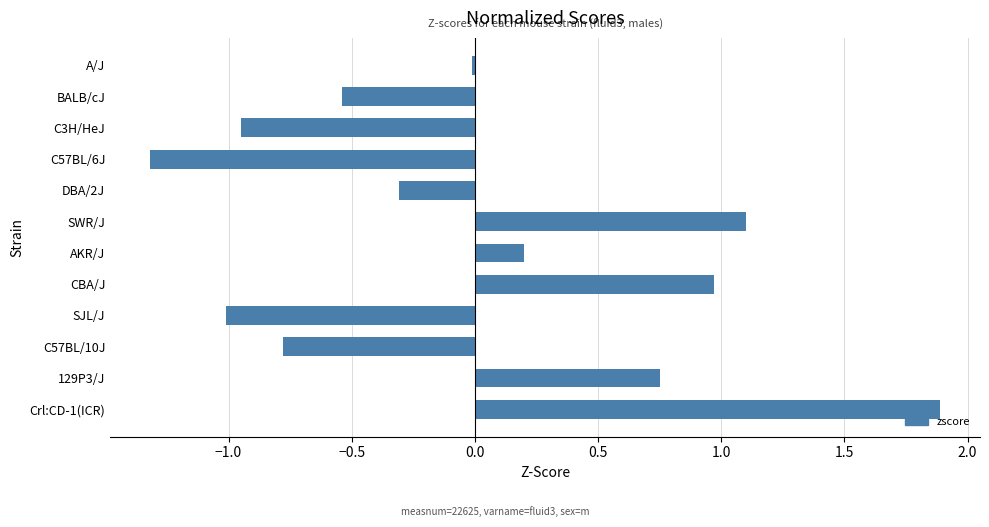

What is the sum of the values at 129P3/J and DBA/2J?

0.4